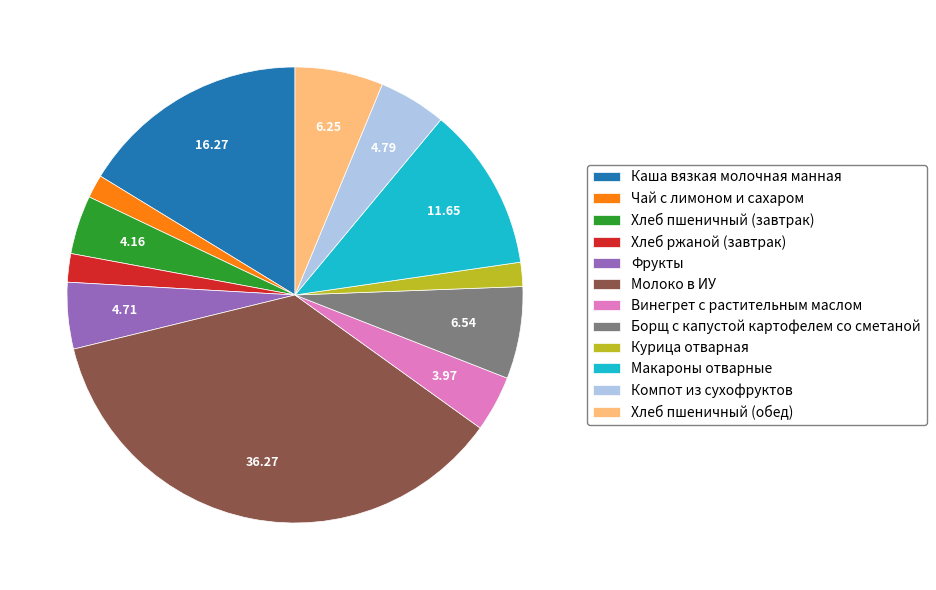

What is the ratio of the value at Борщ с капустой картофелем со сметаной to the value at Компот из сухофруктов?

1.4